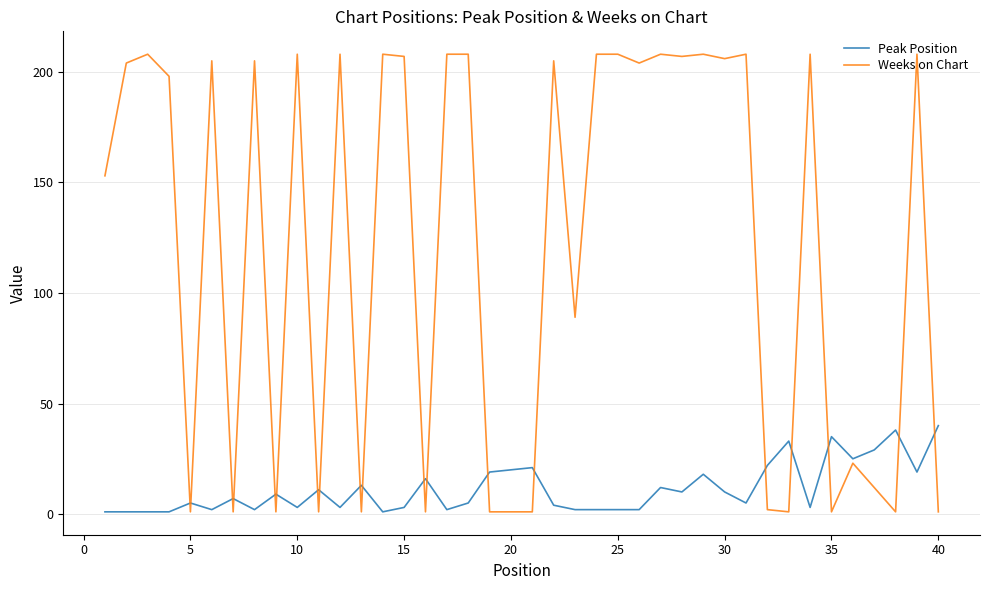

Which series has the largest range (max minus min)?

Weeks on Chart